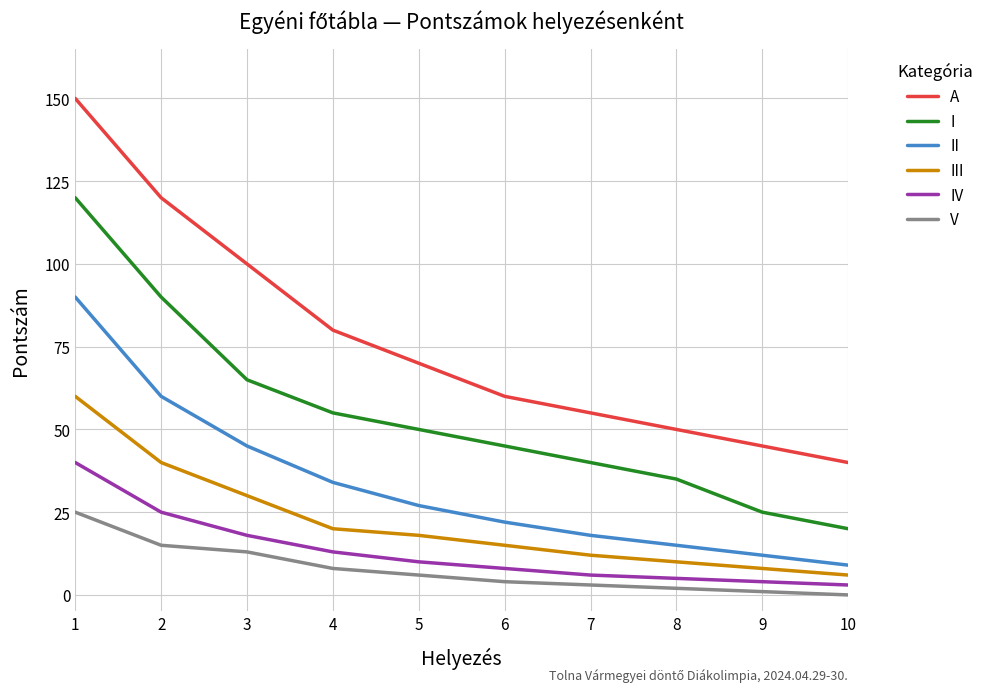

How many series are shown in this chart?

6